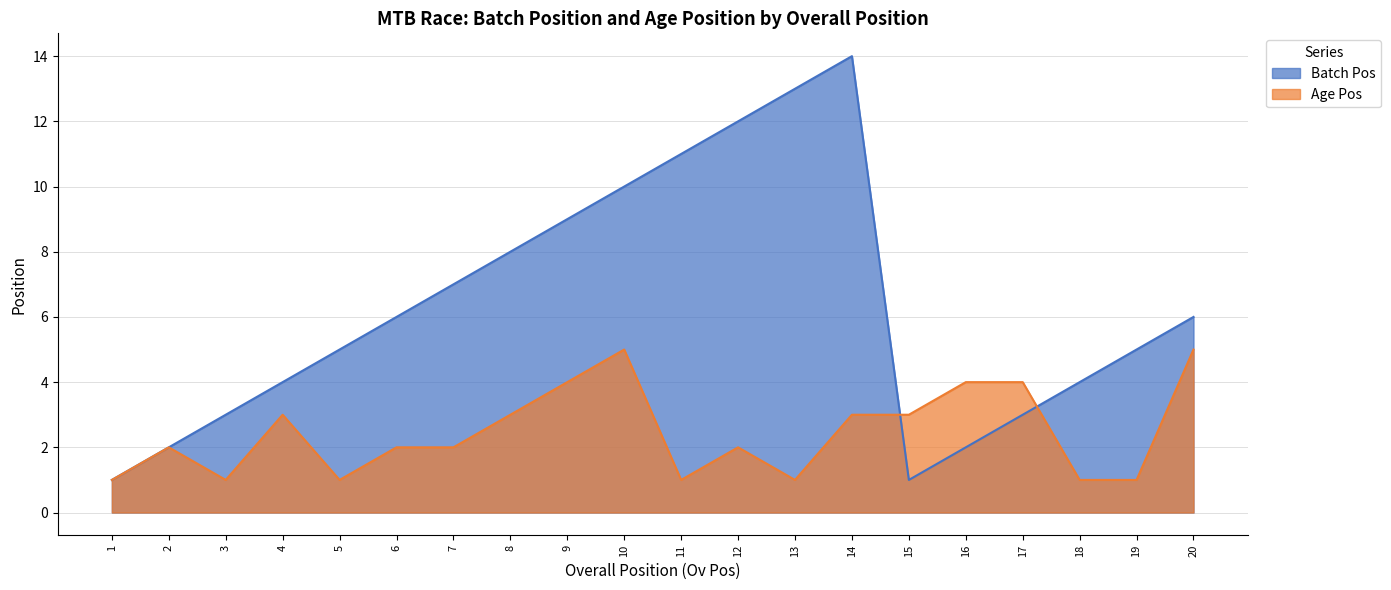

How many times do Batch Pos and Age Pos cross each other?

2